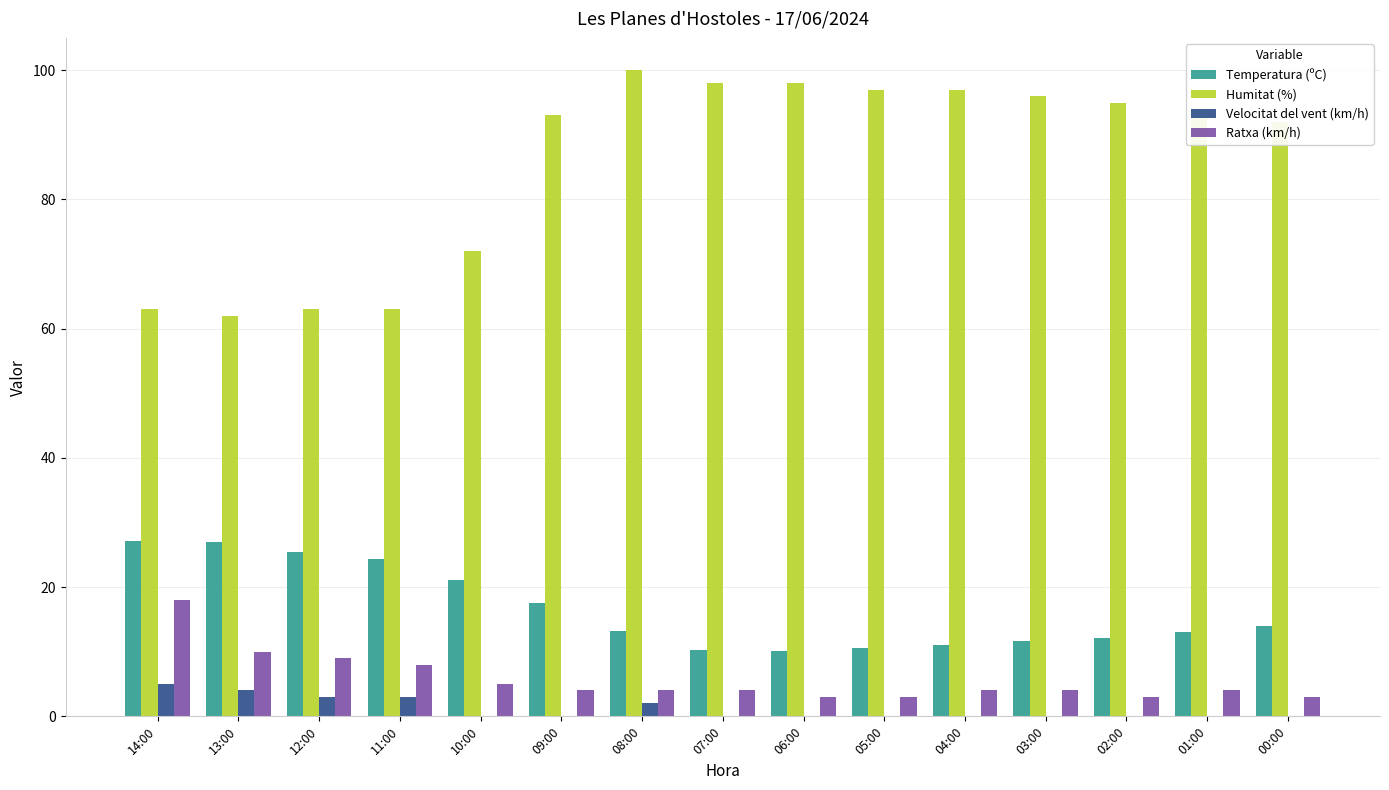

What is the greatest value displayed?

100.0